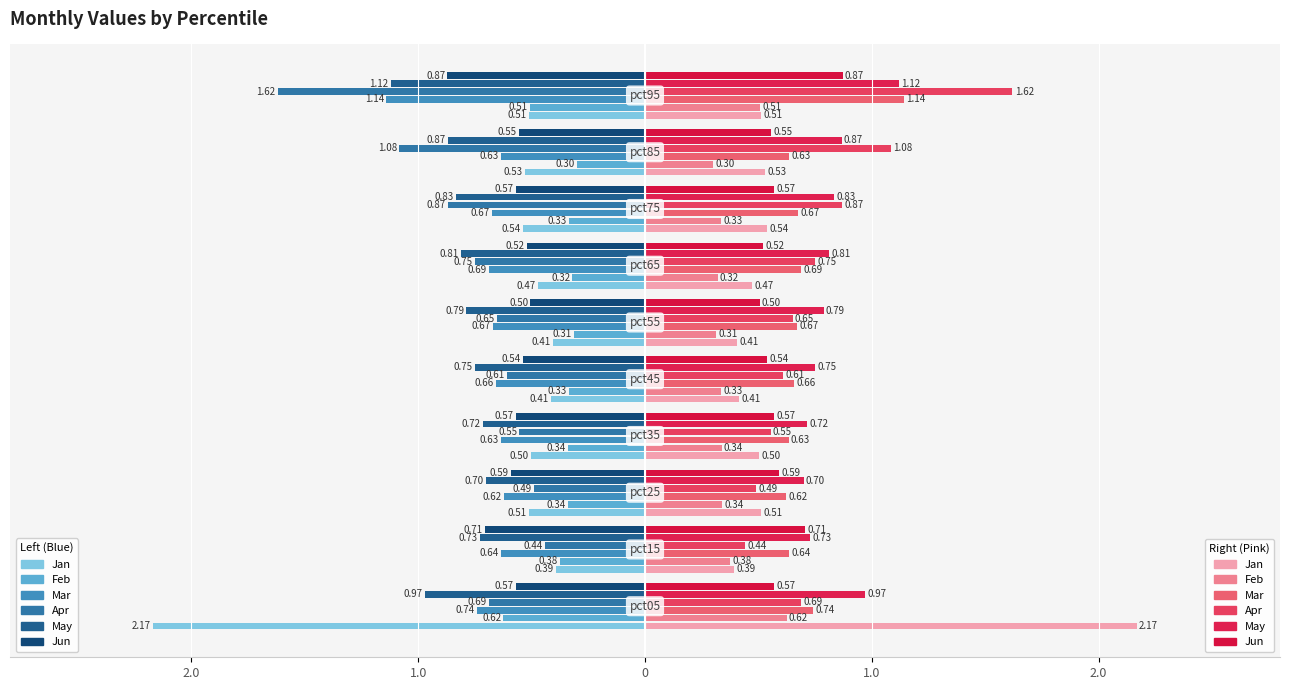

What is the value of the Jun bar at the 5th from the left?

0.5